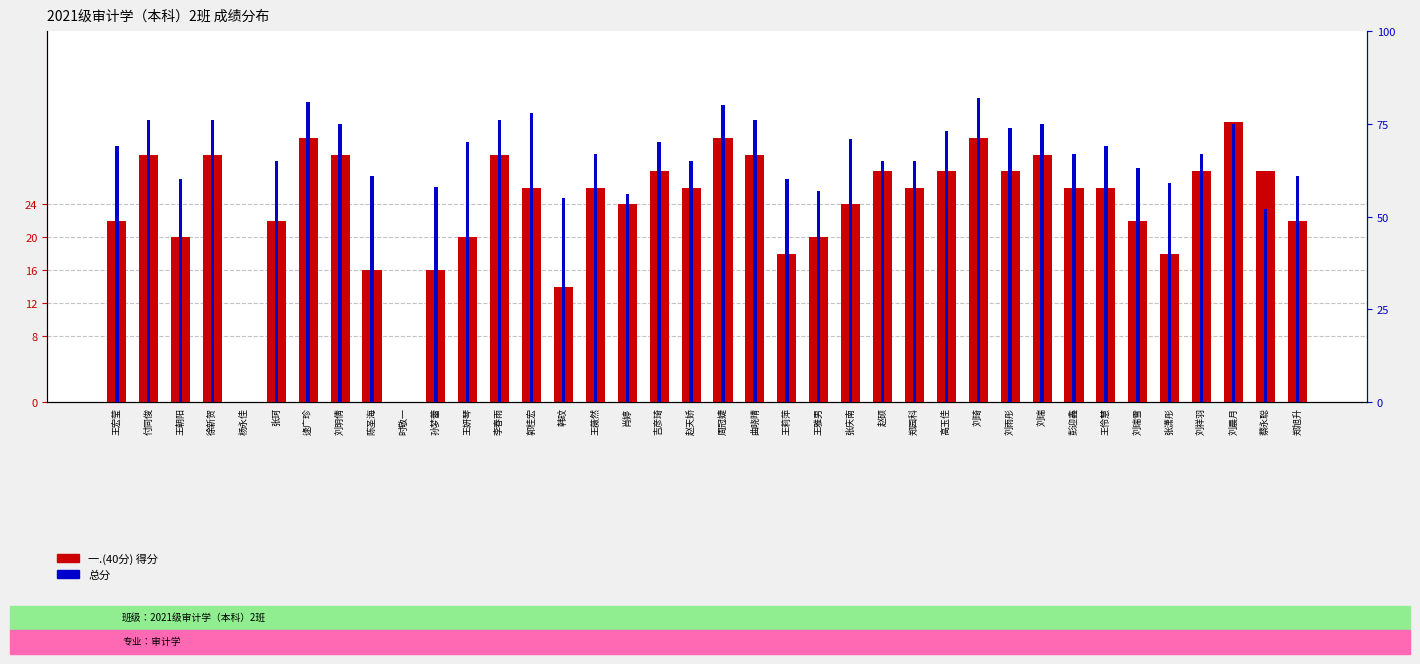

Are the bars horizontal?

No